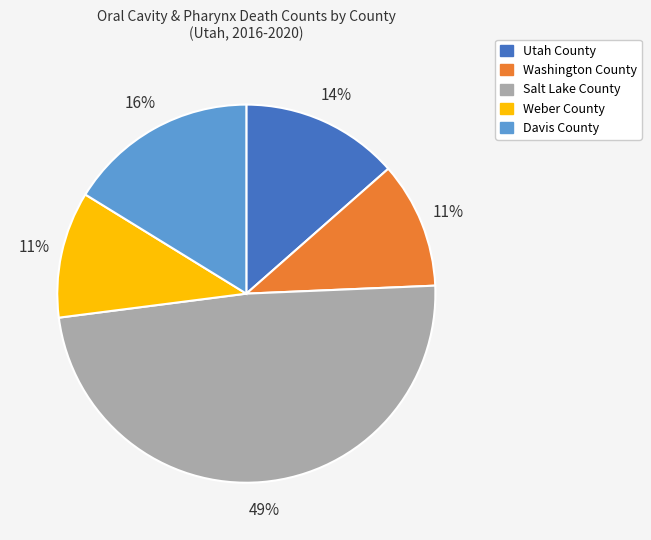

Which category has the biggest portion of the pie?

Salt Lake County